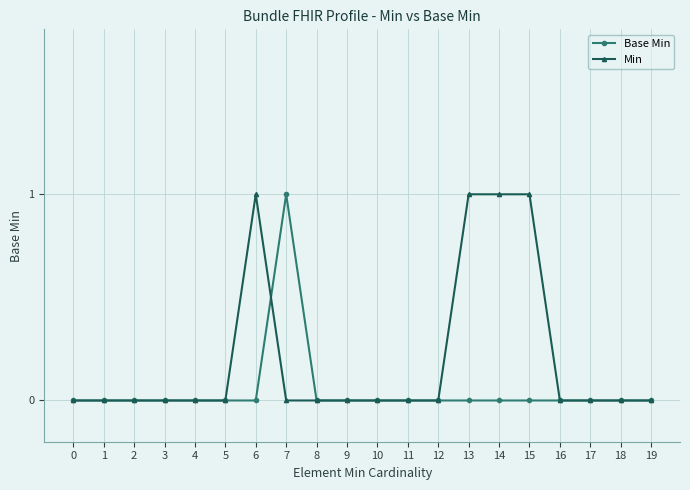

What is the approximate value of Base Min at 7?

1